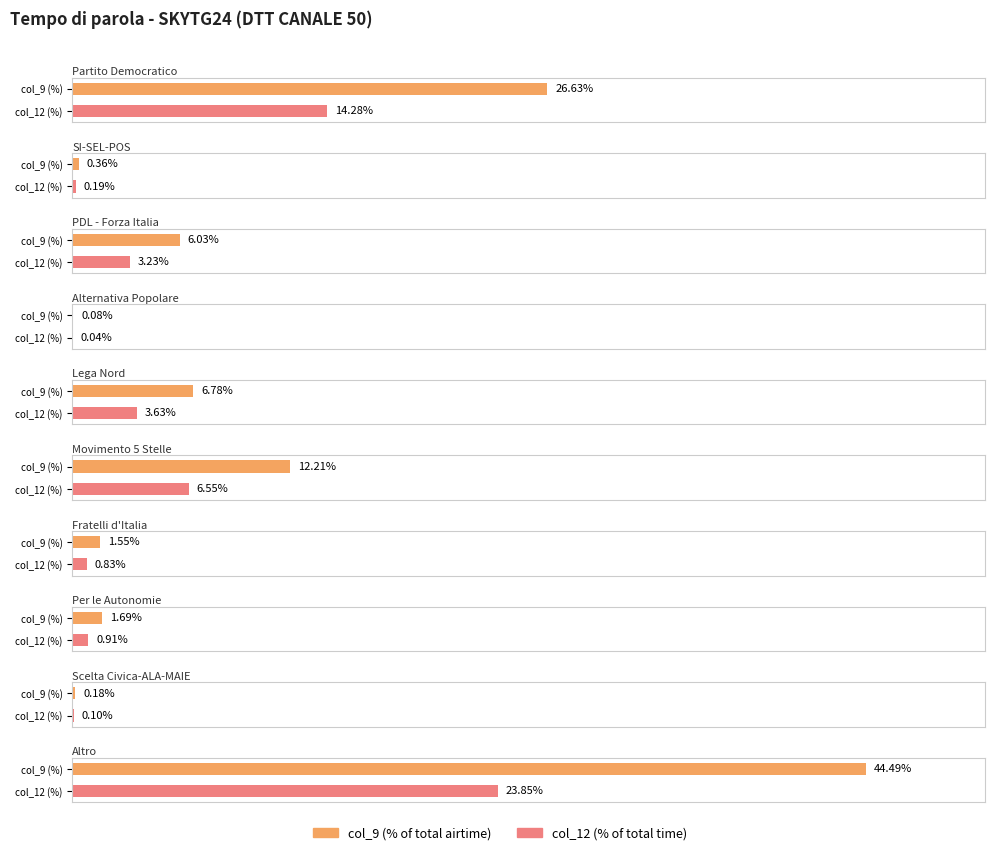

Which category has the lowest value across all series?

Alternativa Popolare